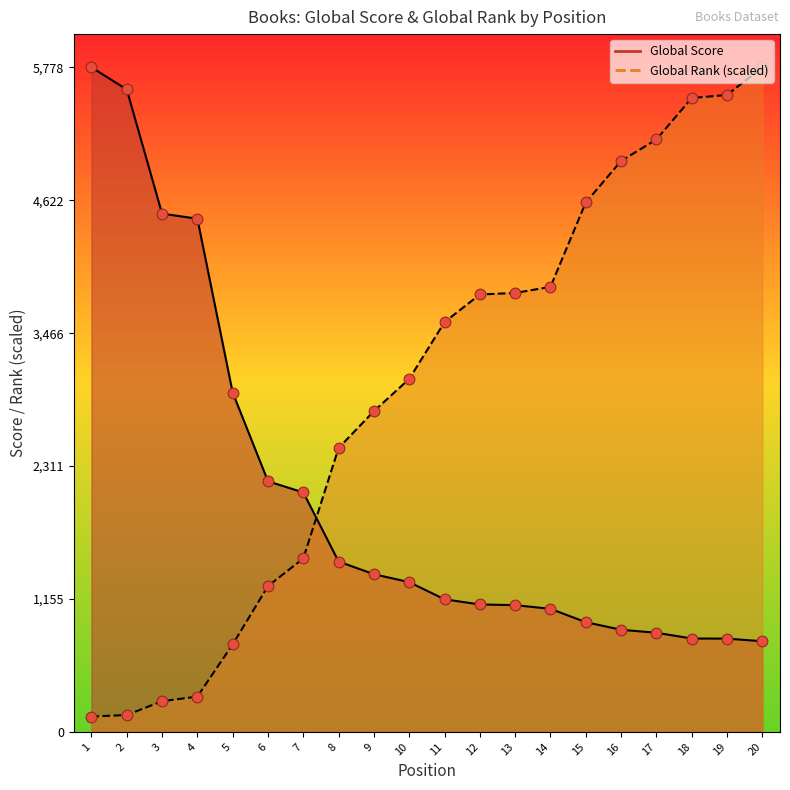

Is the value of Global Rank at 7 greater than the value of Global Score at 17?

Yes